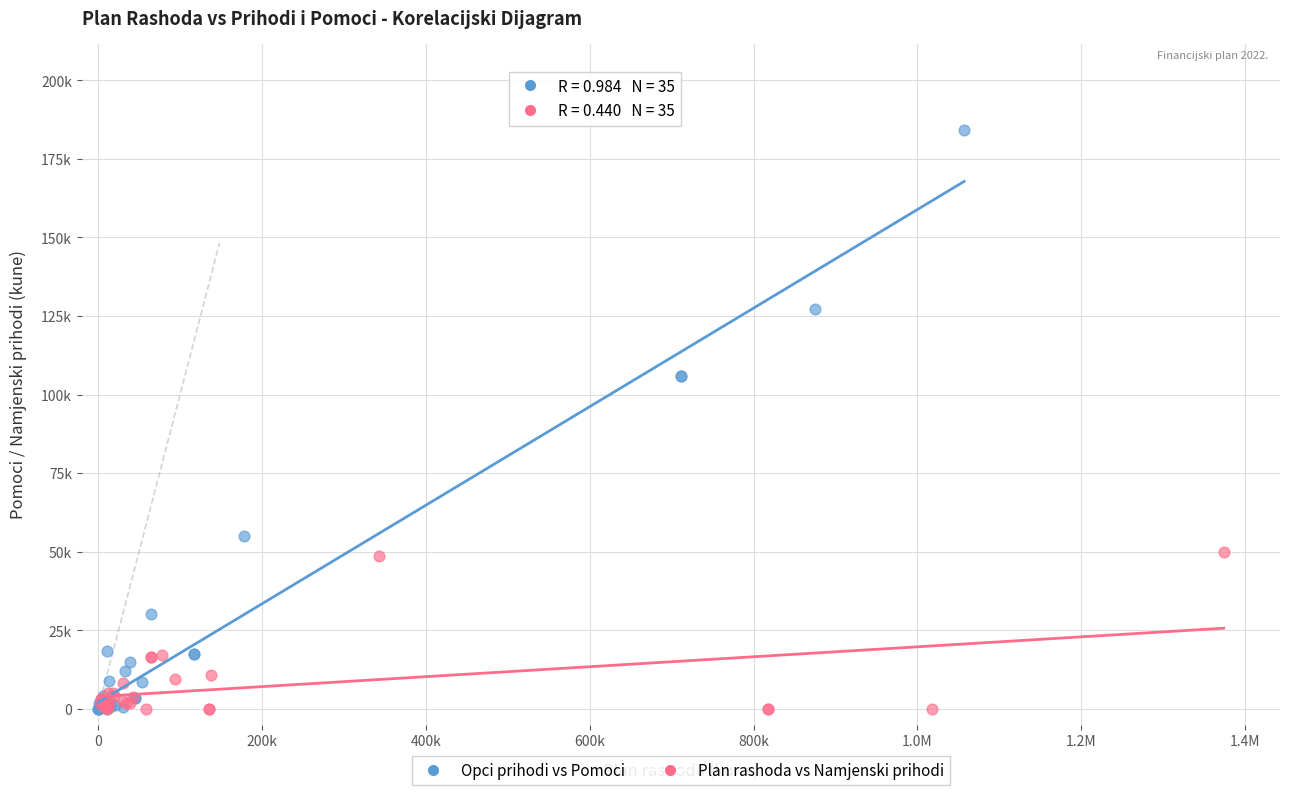

Which series reaches the maximum Y coordinate?

Opci prihodi vs Pomoci